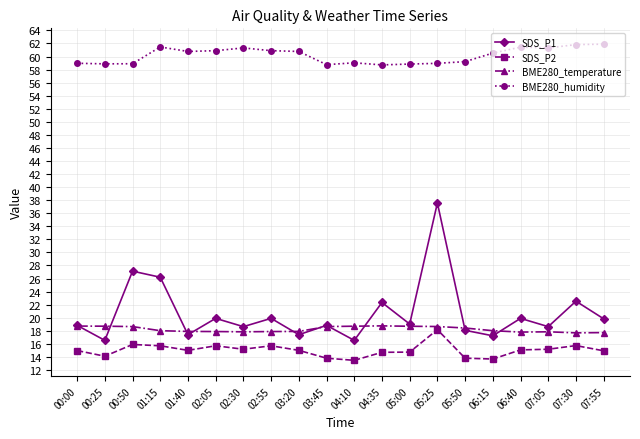

What are all the series names shown in the legend?

SDS_P1, SDS_P2, BME280_temperature, BME280_humidity